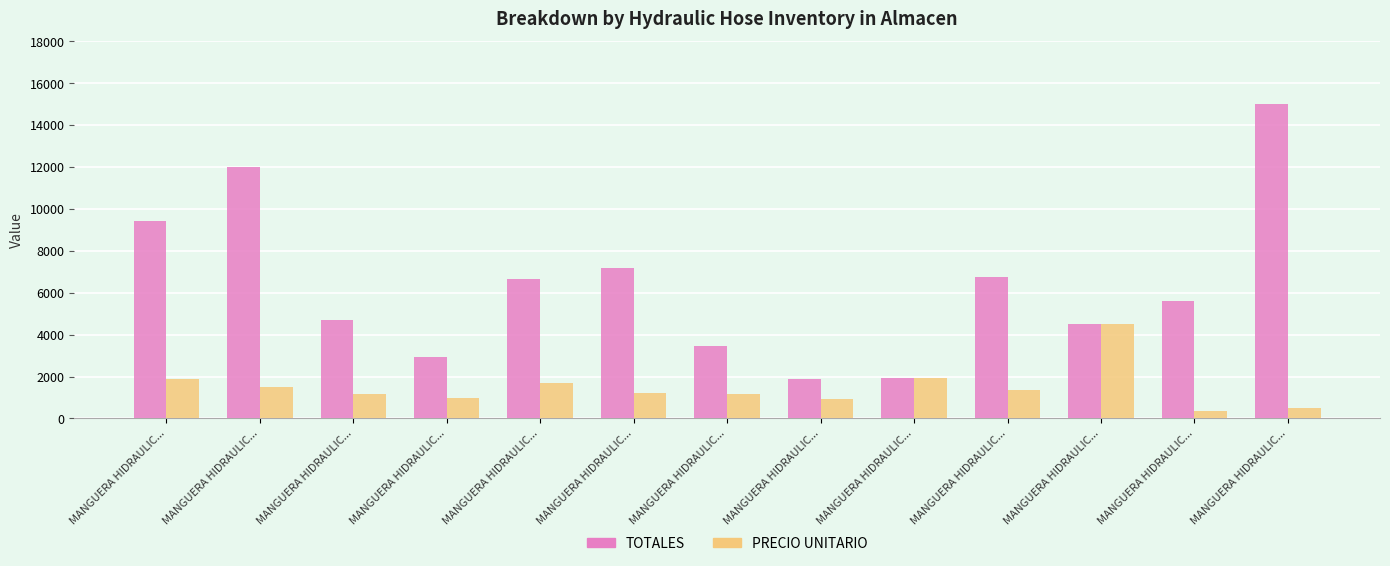

How many bars are there in total?

26